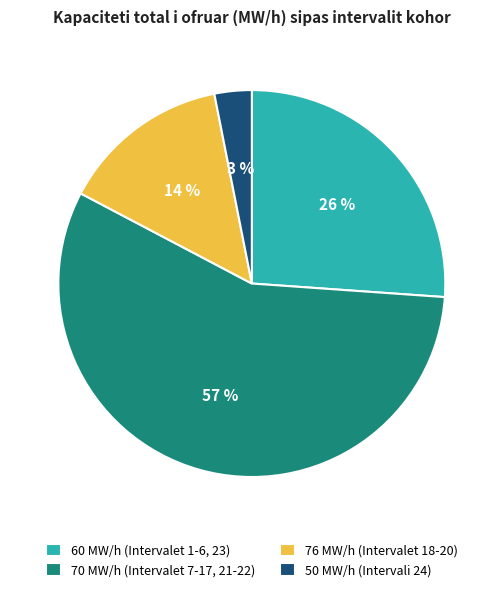

To the nearest percent, what is the average slice percentage?

25%